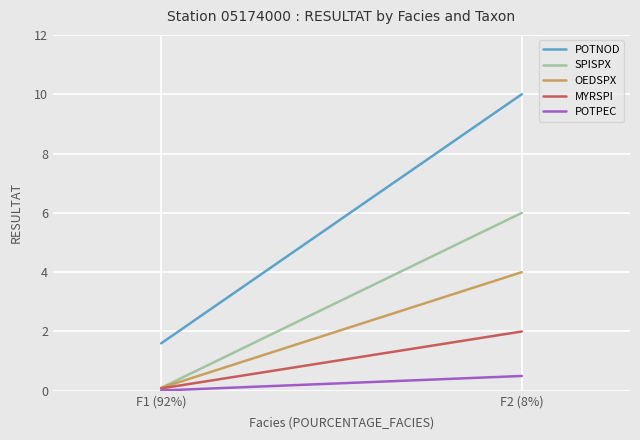

Which category has the highest value in the MYRSPI series?

F2 (8%)